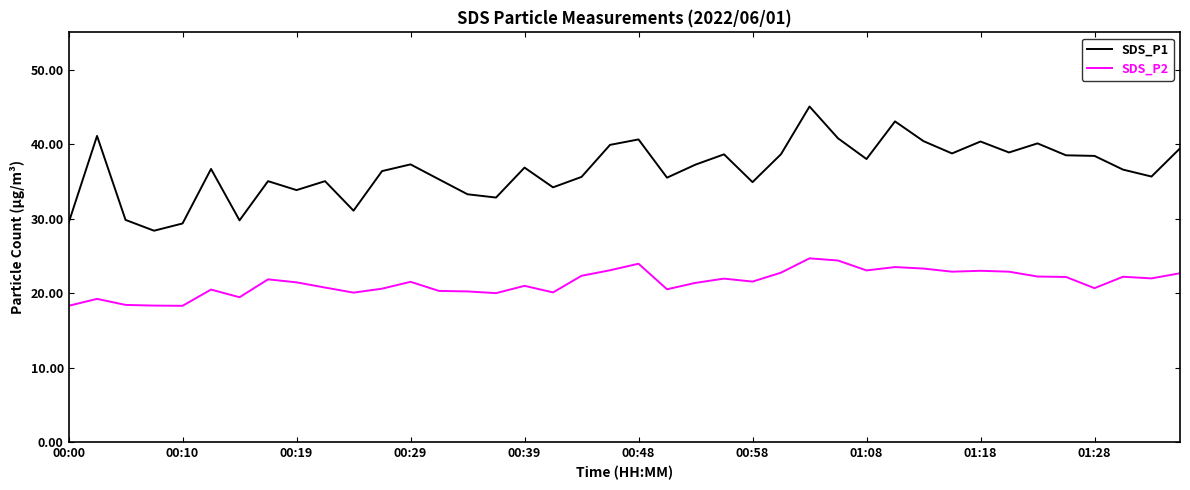

What is the minimum value for SDS_P1?

28.4